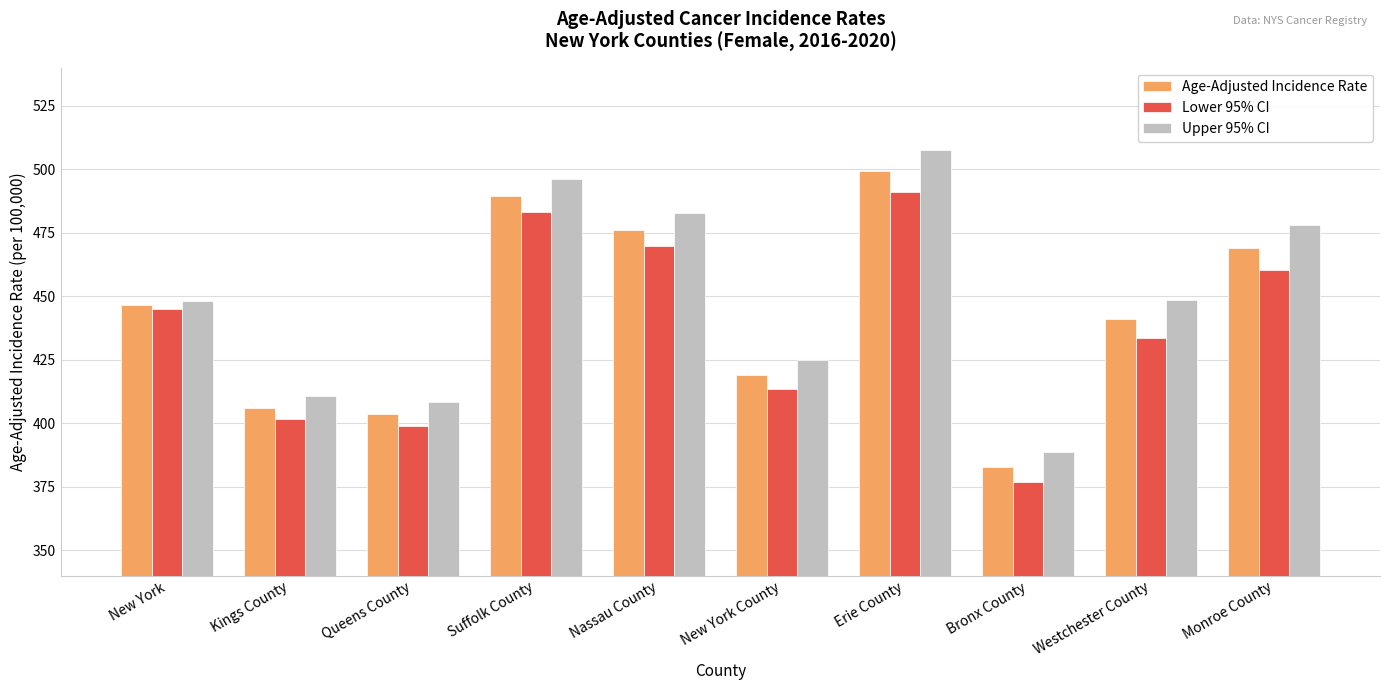

Rank the categories by Lower 95% CI value from lowest to highest.

Bronx County, Queens County, Kings County, New York County, Westchester County, New York, Monroe County, Nassau County, Suffolk County, Erie County